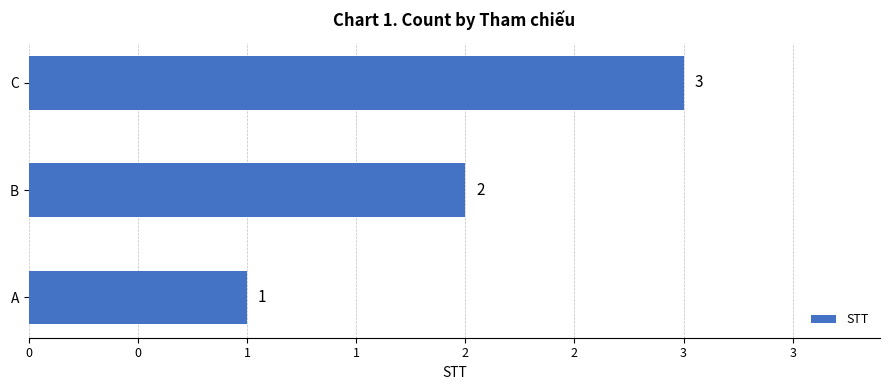

What is the average value?

2